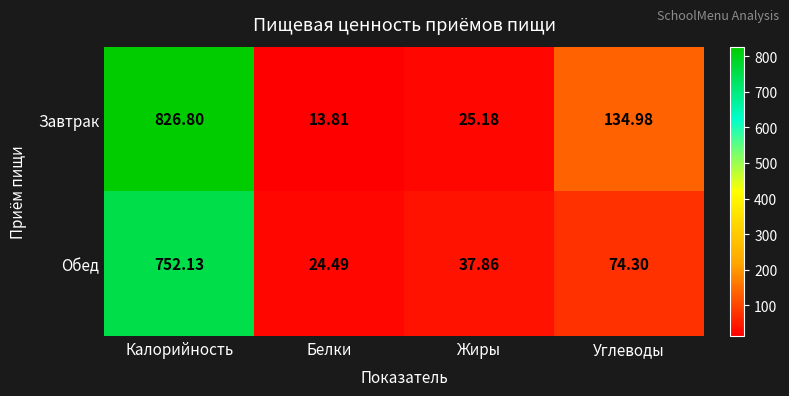

Count the number of categories in the chart.

4